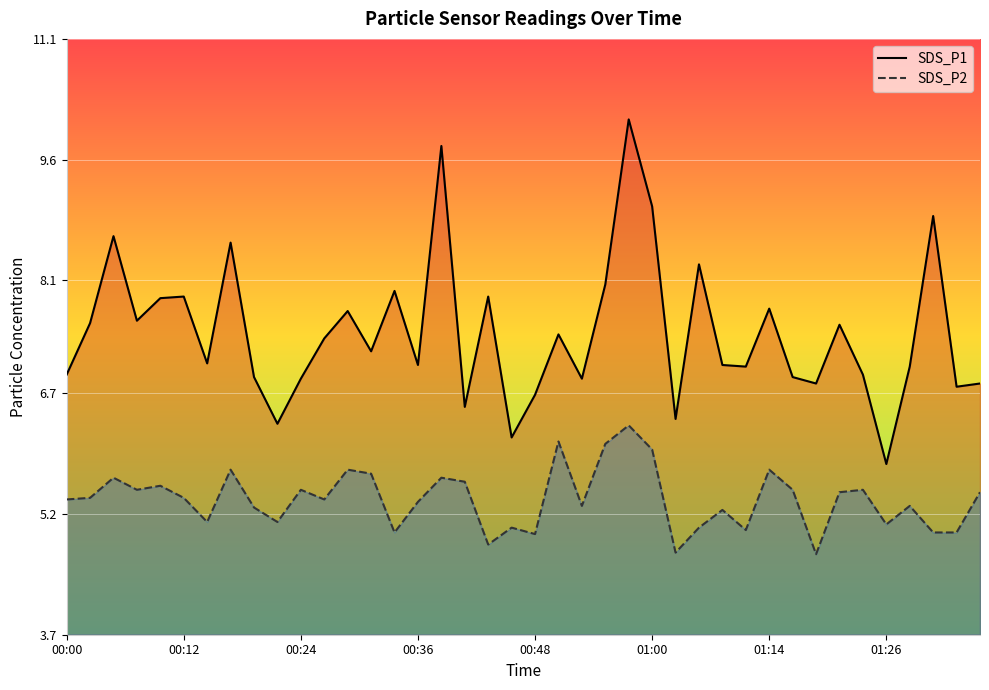

How many values in the SDS_P2 series are below 5?

7